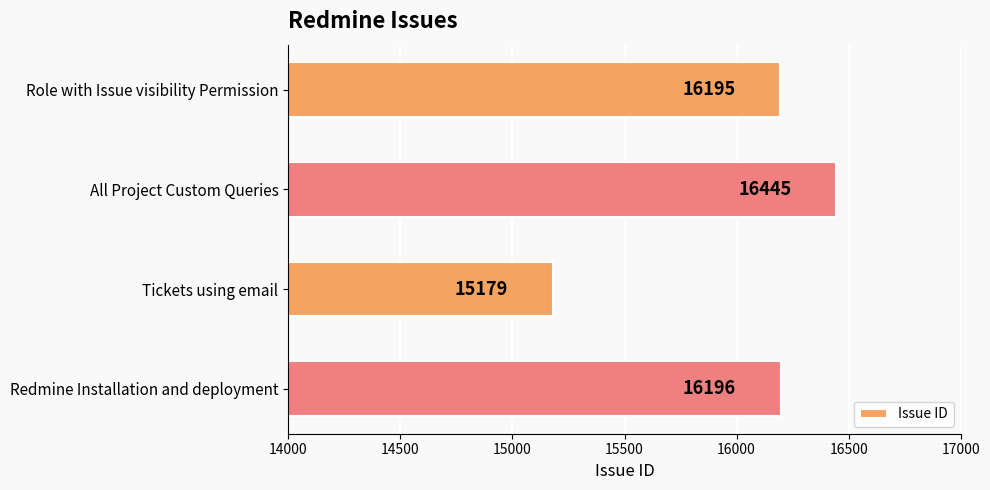

What is the ratio of the value at Redmine Installation and deployment to the value at All Project Custom Queries?

1.0